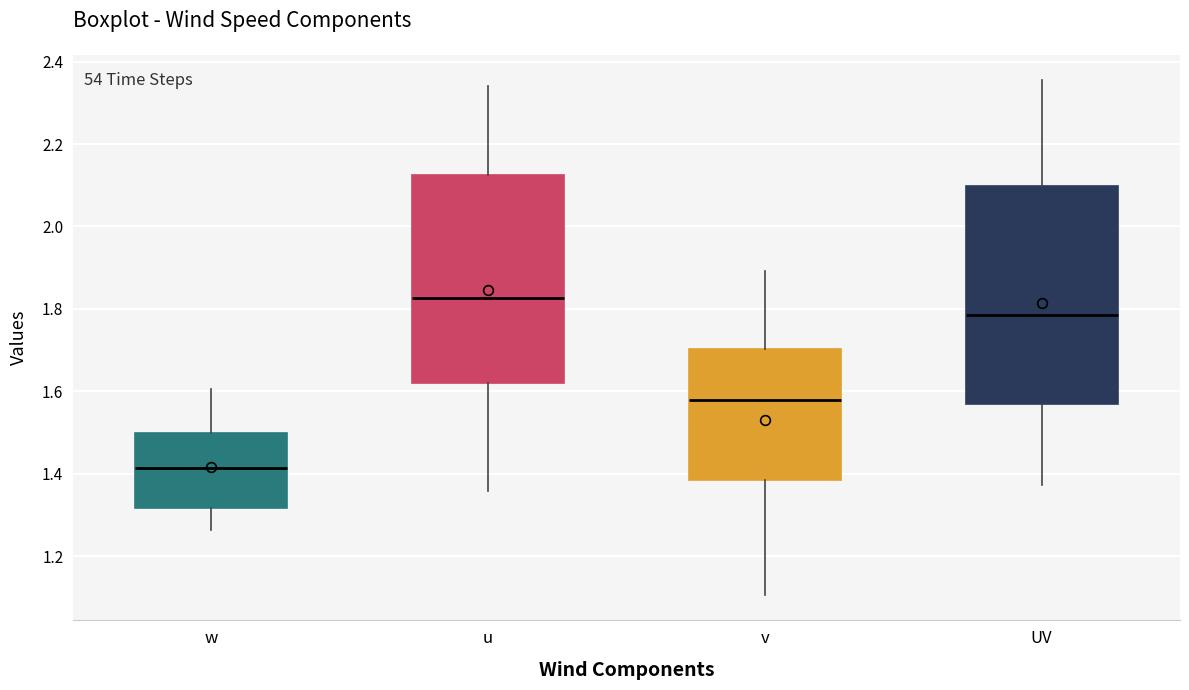

Which box is the tallest, from its lower edge to its upper edge?

UV